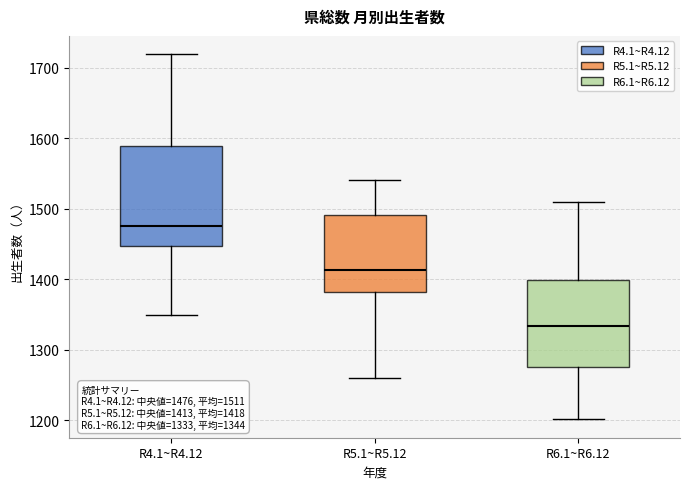

Comparing the boxes themselves (not the whiskers), which one is the tallest?

R4.1~R4.12